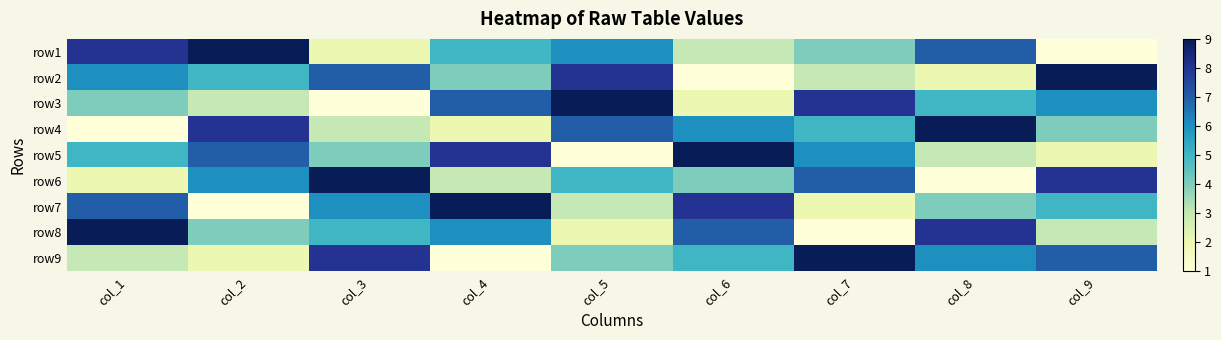

What is the total value across all series at col_3?

45